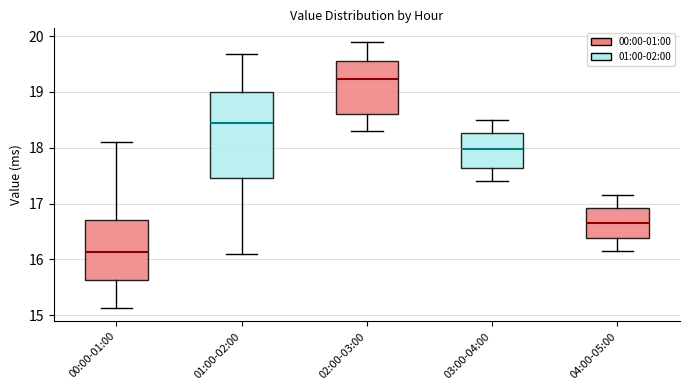

Where does the median line of the box for 02:00-03:00 sit on the y-axis? The values are not printed on the chart, so give them approximately, as read against the axis.

19.2